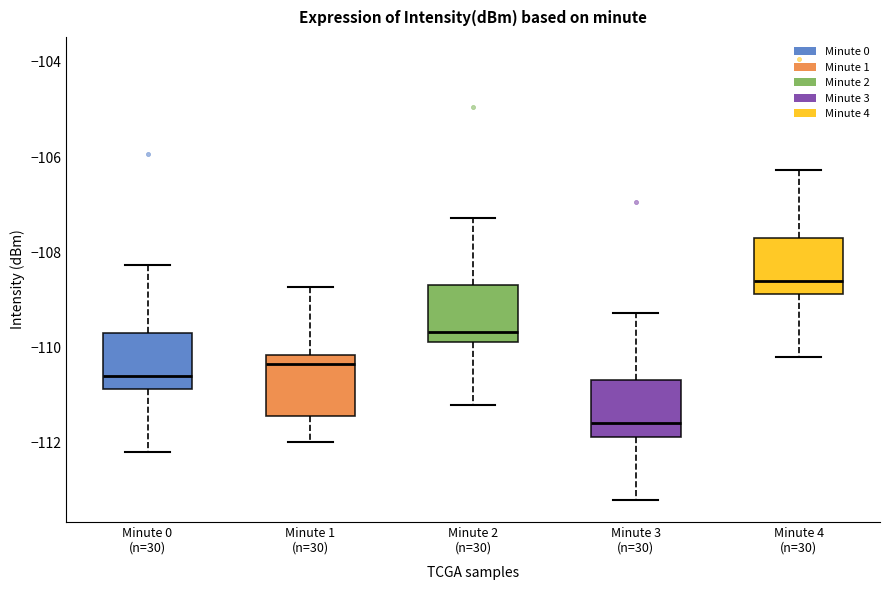

Which box has the highest median line?

Minute 4 (n=30)